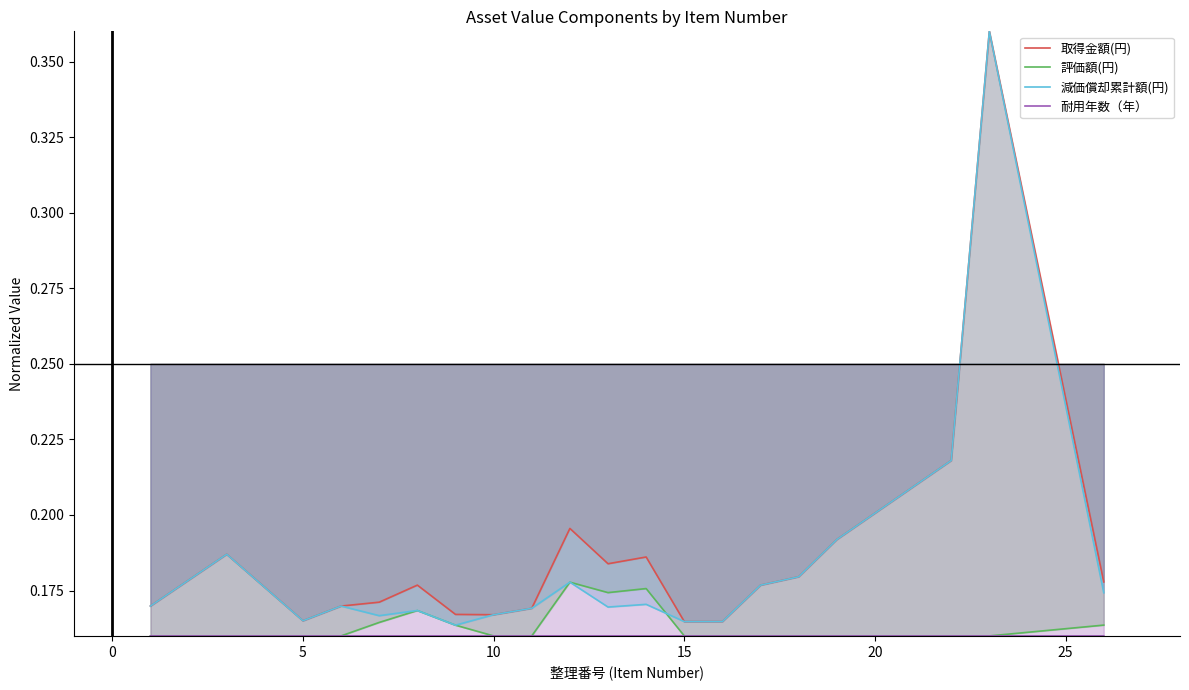

How many lines are shown in the chart?

4